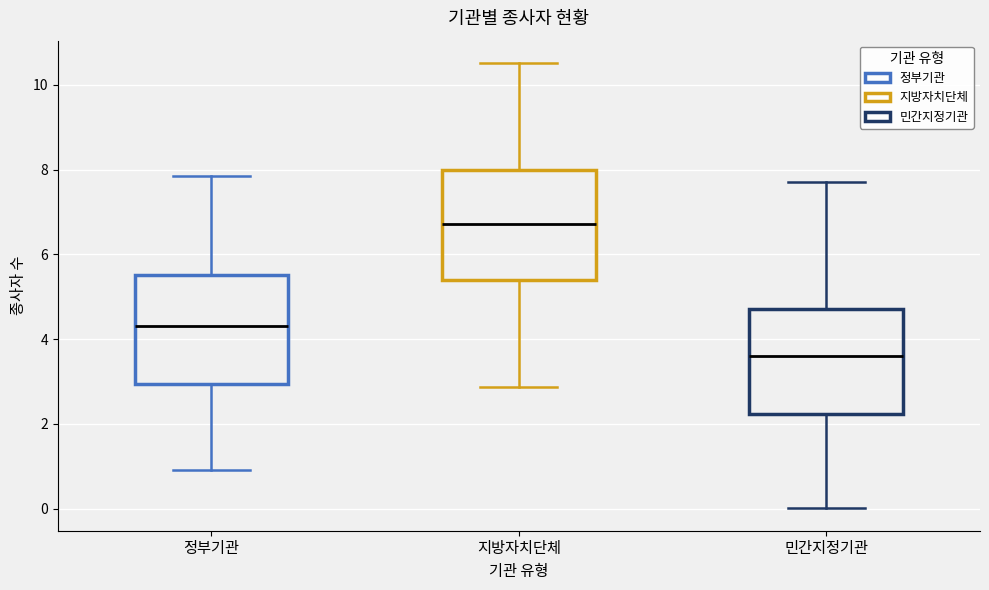

Which box's median line is the lowest?

민간지정기관